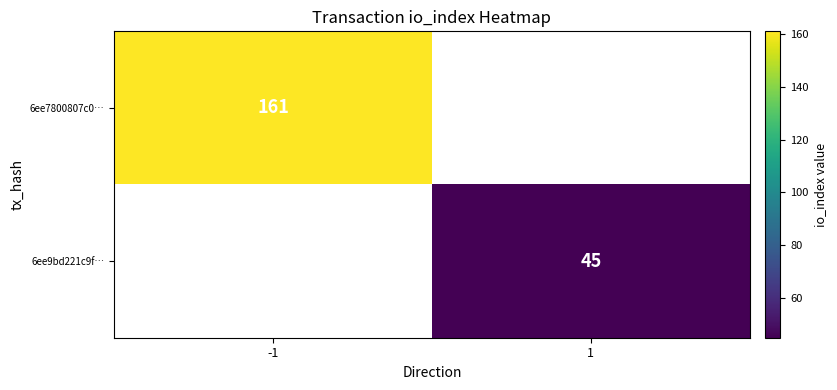

The 6ee9bd221c9f… series shows 45 at 1. True or false?

True